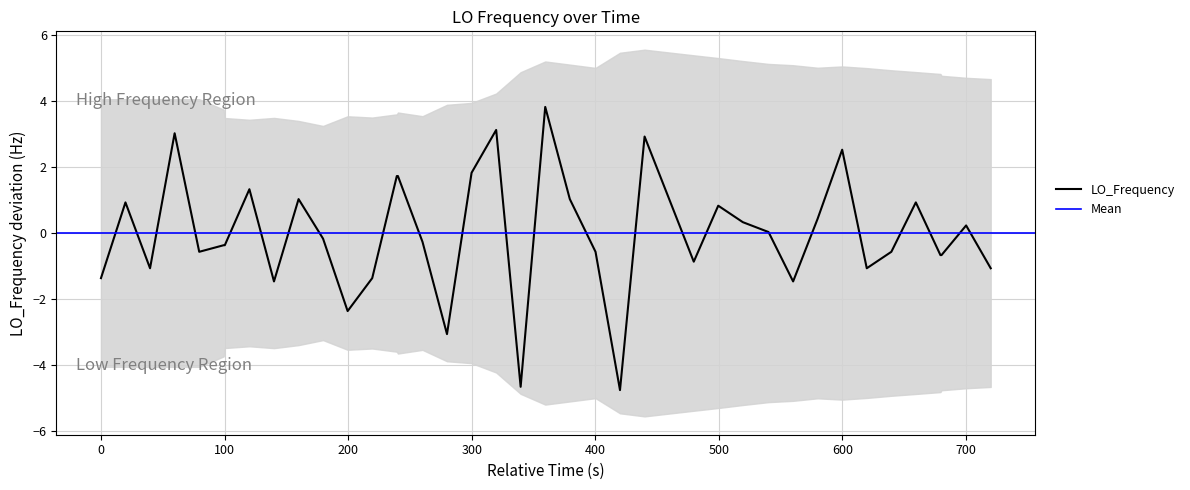

How many interior local peaks (higher than both neighbors) does the data have?

11